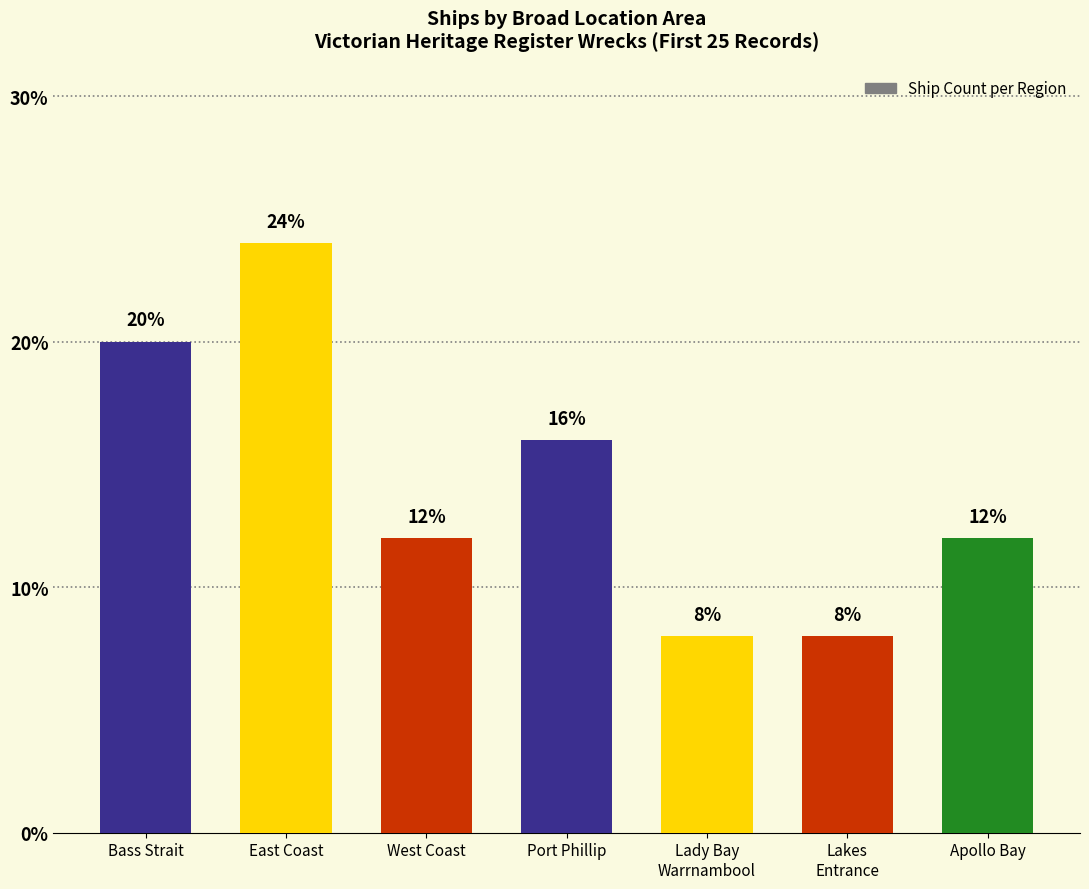

What is the label of the 6th bar from the right?

East Coast